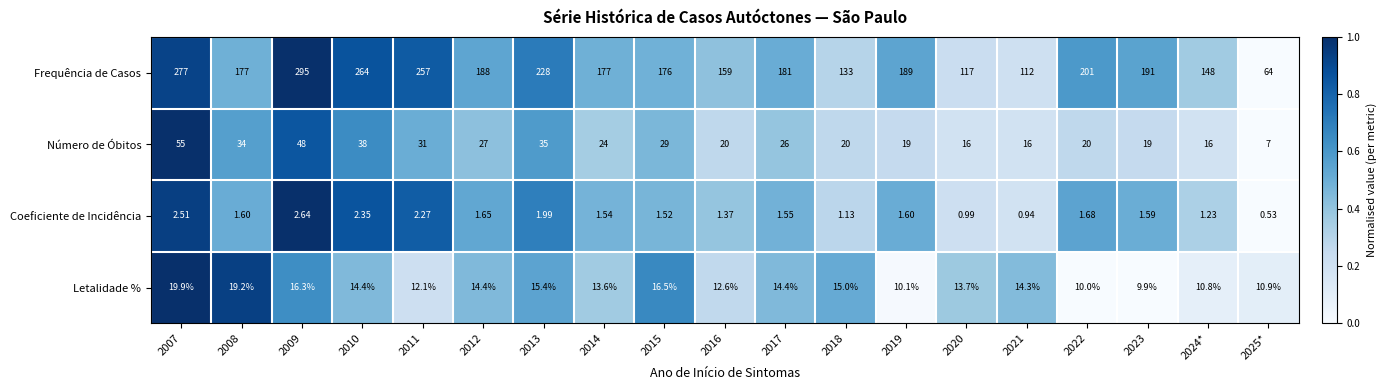

Rank the series at 2023 from highest to lowest value.

Frequência de Casos, Número de Óbitos, Letalidade %, Coeficiente de Incidência